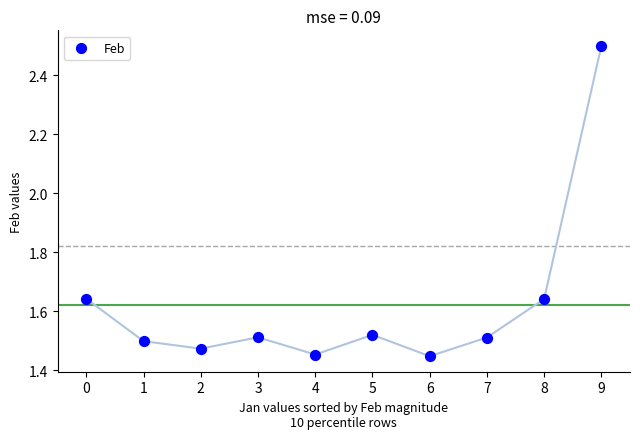

What is the range of Y values (max minus min)?

1.1